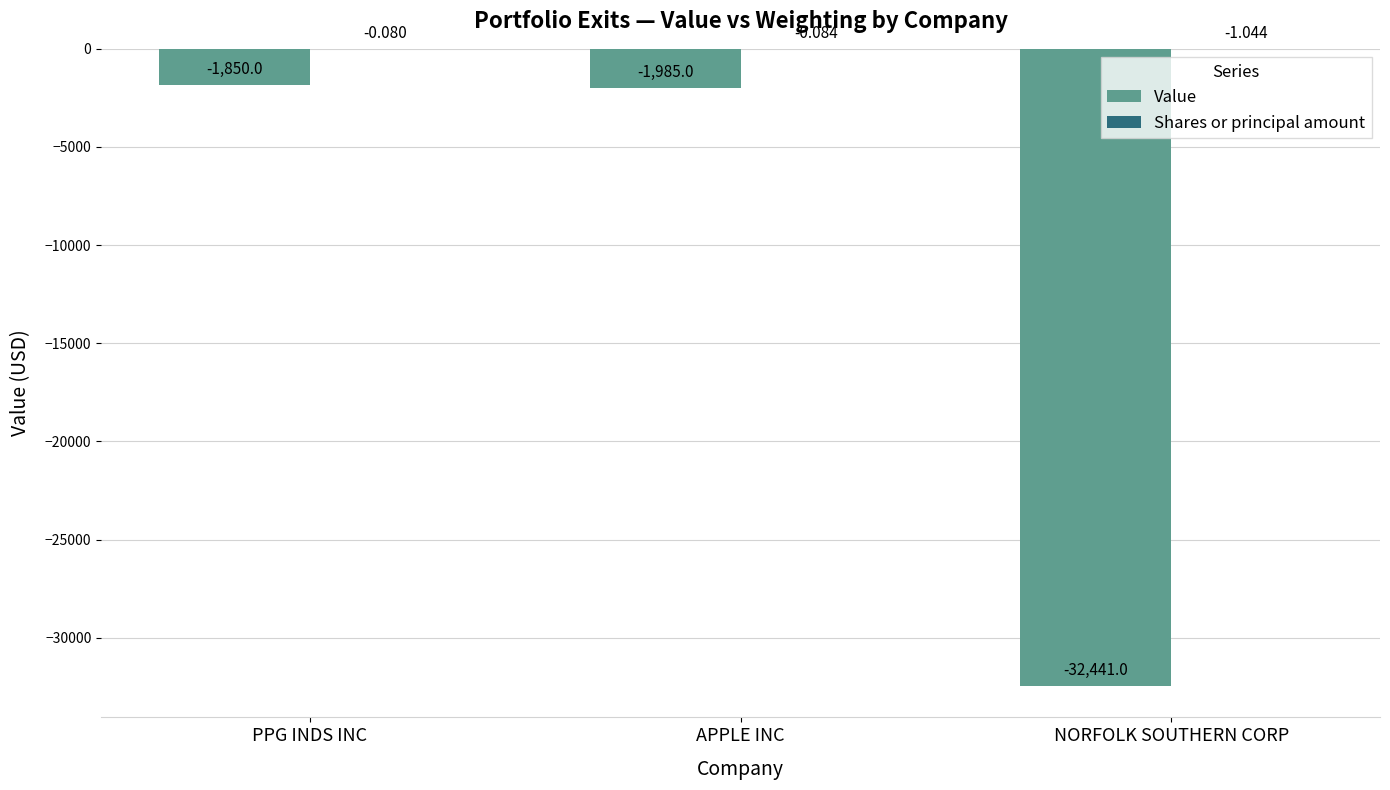

At which category is the sum across all series the highest?

PPG INDS INC